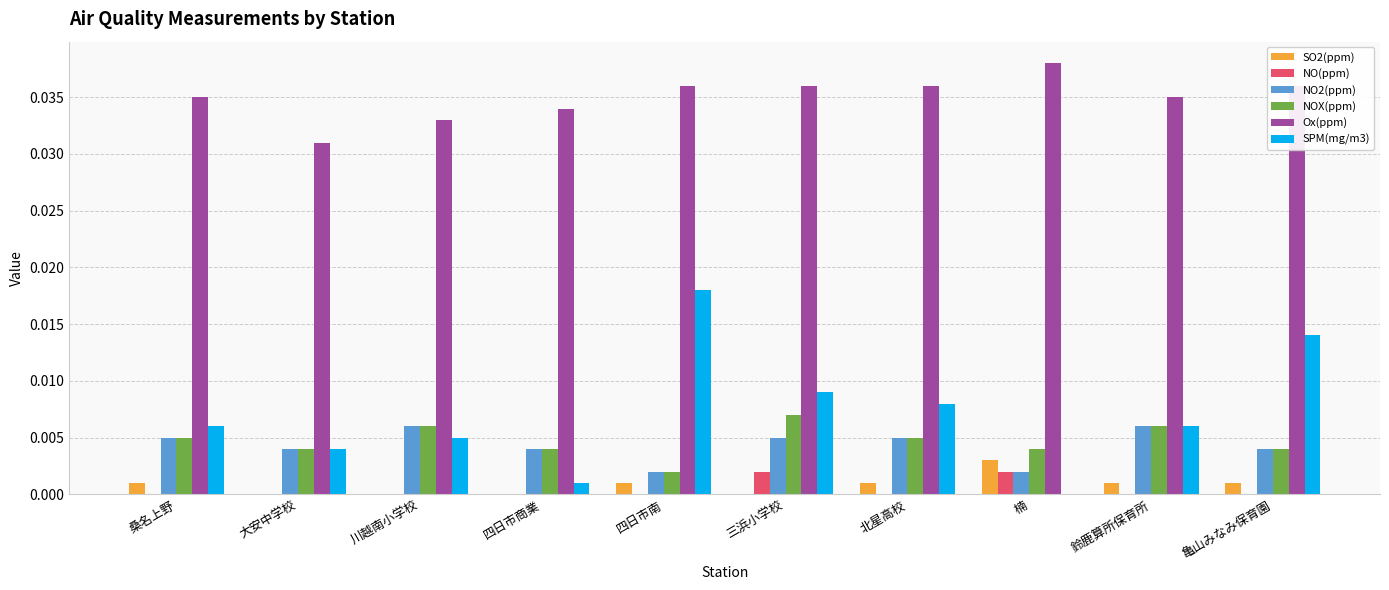

Which label corresponds to the largest value in the chart?

楠